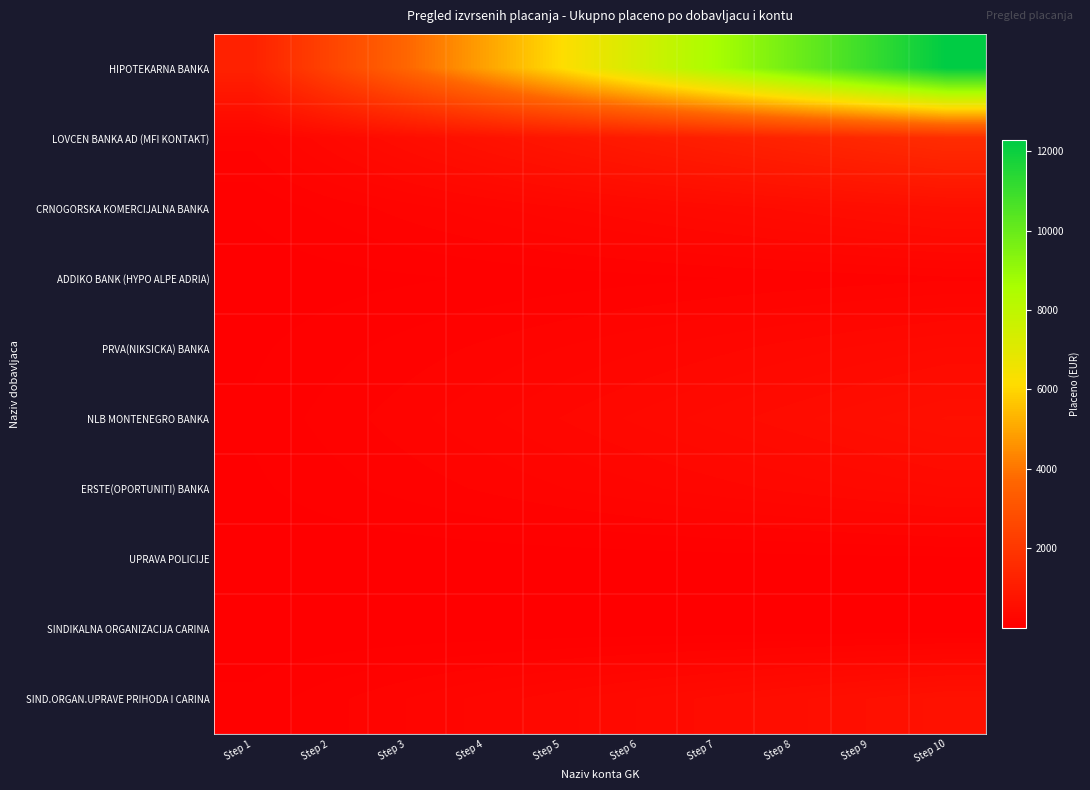

Reading right to left, list all the values displayed in this chart.

HIPOTEKARNA BANKA: Step 10=12274.2	Step 9=11046.8	Step 8=9819.3	Step 7=8591.9	Step 6=7364.5	Step 5=6137.1	Step 4=4909.7	Step 3=3682.3	Step 2=2454.8	Step 1=1227.4
LOVCEN BANKA AD (MFI KONTAKT): Step 10=1645.1	Step 9=1480.6	Step 8=1316.1	Step 7=1151.6	Step 6=987.1	Step 5=822.6	Step 4=658.0	Step 3=493.5	Step 2=329.0	Step 1=164.5
CRNOGORSKA KOMERCIJALNA BANKA: Step 10=560.3	Step 9=504.3	Step 8=448.3	Step 7=392.2	Step 6=336.2	Step 5=280.2	Step 4=224.1	Step 3=168.1	Step 2=112.1	Step 1=56.0
ADDIKO BANK (HYPO ALPE ADRIA): Step 10=135.9	Step 9=122.3	Step 8=108.7	Step 7=95.1	Step 6=81.5	Step 5=68.0	Step 4=54.4	Step 3=40.8	Step 2=27.2	Step 1=13.6
PRVA(NIKSICKA) BANKA: Step 10=388.4	Step 9=349.6	Step 8=310.7	Step 7=271.9	Step 6=233.1	Step 5=194.2	Step 4=155.4	Step 3=116.5	Step 2=77.7	Step 1=38.8
NLB MONTENEGRO BANKA: Step 10=581.0	Step 9=522.9	Step 8=464.8	Step 7=406.7	Step 6=348.6	Step 5=290.5	Step 4=232.4	Step 3=174.3	Step 2=116.2	Step 1=58.1
ERSTE(OPORTUNITI) BANKA: Step 10=381.2	Step 9=343.1	Step 8=304.9	Step 7=266.8	Step 6=228.7	Step 5=190.6	Step 4=152.5	Step 3=114.4	Step 2=76.2	Step 1=38.1
UPRAVA POLICIJE: Step 10=40.0	Step 9=36.0	Step 8=32.0	Step 7=28.0	Step 6=24.0	Step 5=20.0	Step 4=16.0	Step 3=12.0	Step 2=8.0	Step 1=4.0
SINDIKALNA ORGANIZACIJA CARINA: Step 10=11.3	Step 9=10.1	Step 8=9.0	Step 7=7.9	Step 6=6.8	Step 5=5.6	Step 4=4.5	Step 3=3.4	Step 2=2.3	Step 1=1.1
SIND.ORGAN.UPRAVE PRIHODA I CARINA: Step 10=644.0	Step 9=579.6	Step 8=515.2	Step 7=450.8	Step 6=386.4	Step 5=322.0	Step 4=257.6	Step 3=193.2	Step 2=128.8	Step 1=64.4